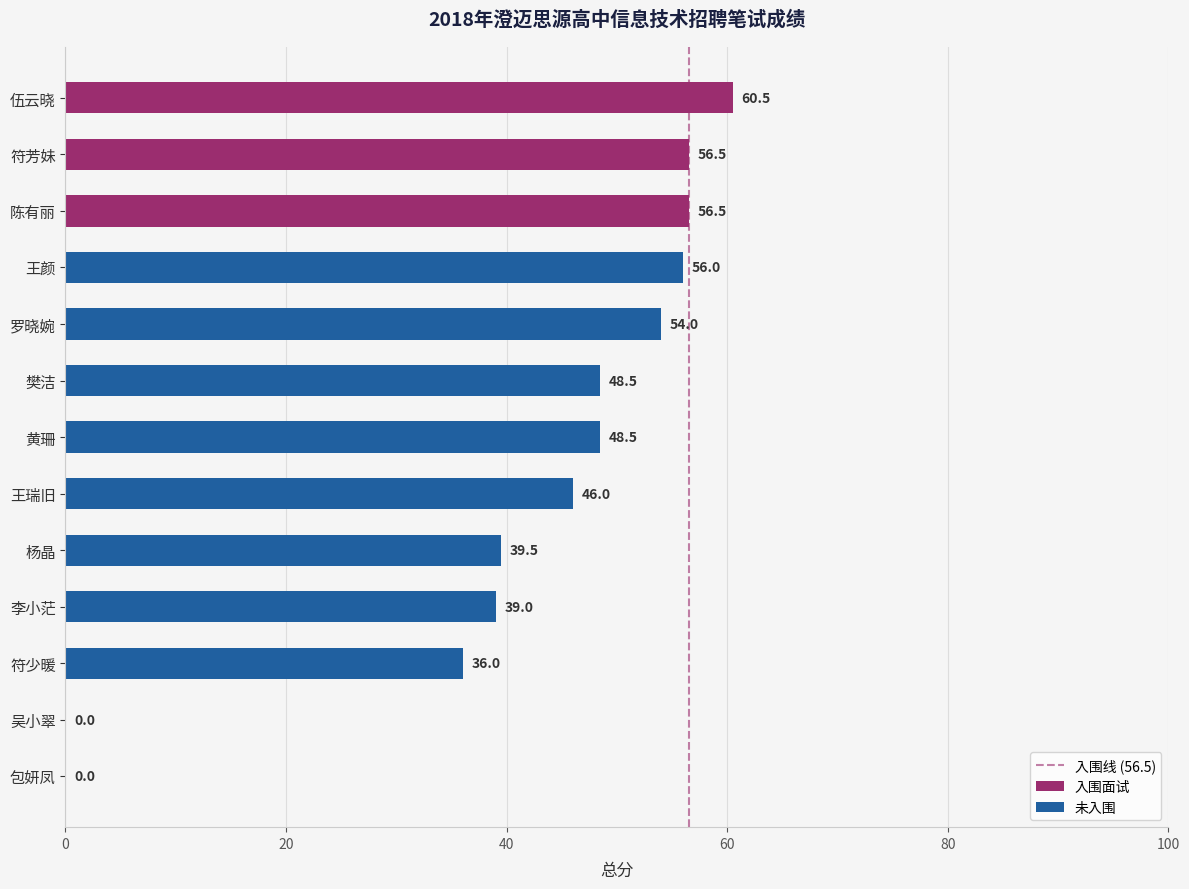

List the labels in order of value, smallest first.

吴小翠, 包妍凤, 符少暖, 李小茫, 杨晶, 王瑞旧, 樊洁, 黄珊, 罗晓婉, 王颜, 符芳妹, 陈有丽, 伍云晓